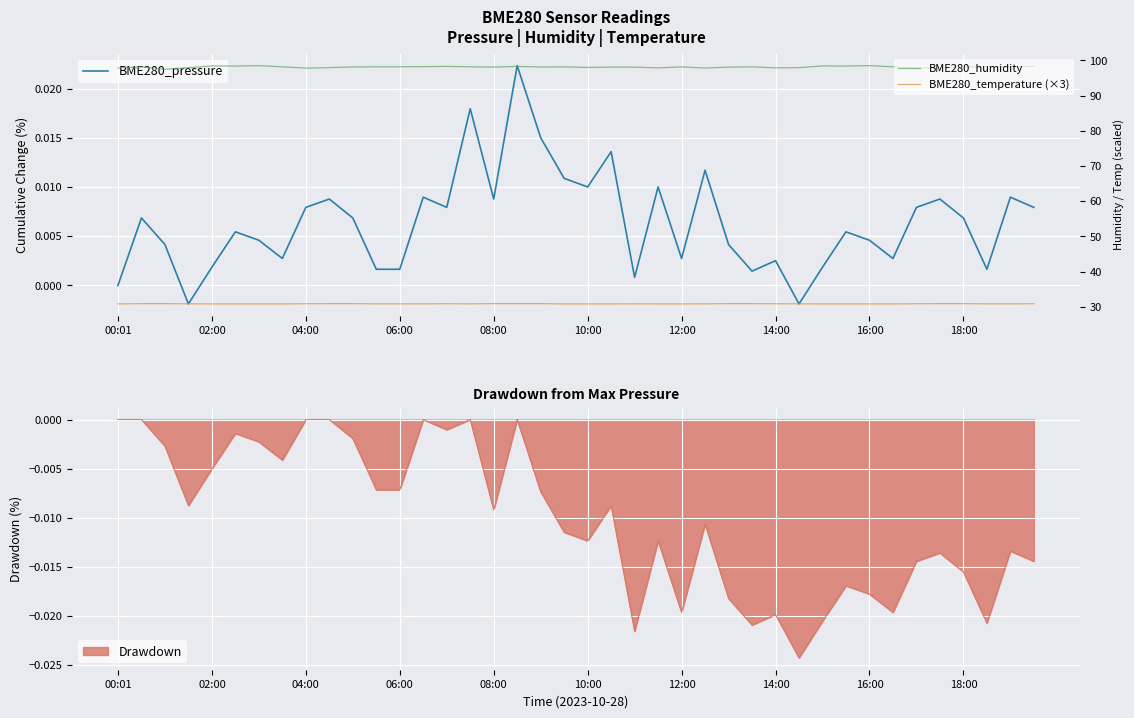

What are all the series names shown in the legend?

BME280_pressure, BME280_humidity, BME280_temperature (×3)